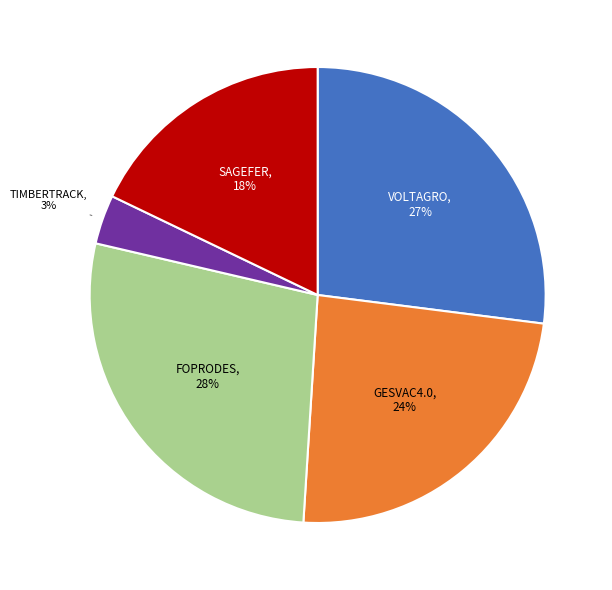

True or false: SAGEFER, 18% accounts for 11% of the total.

False